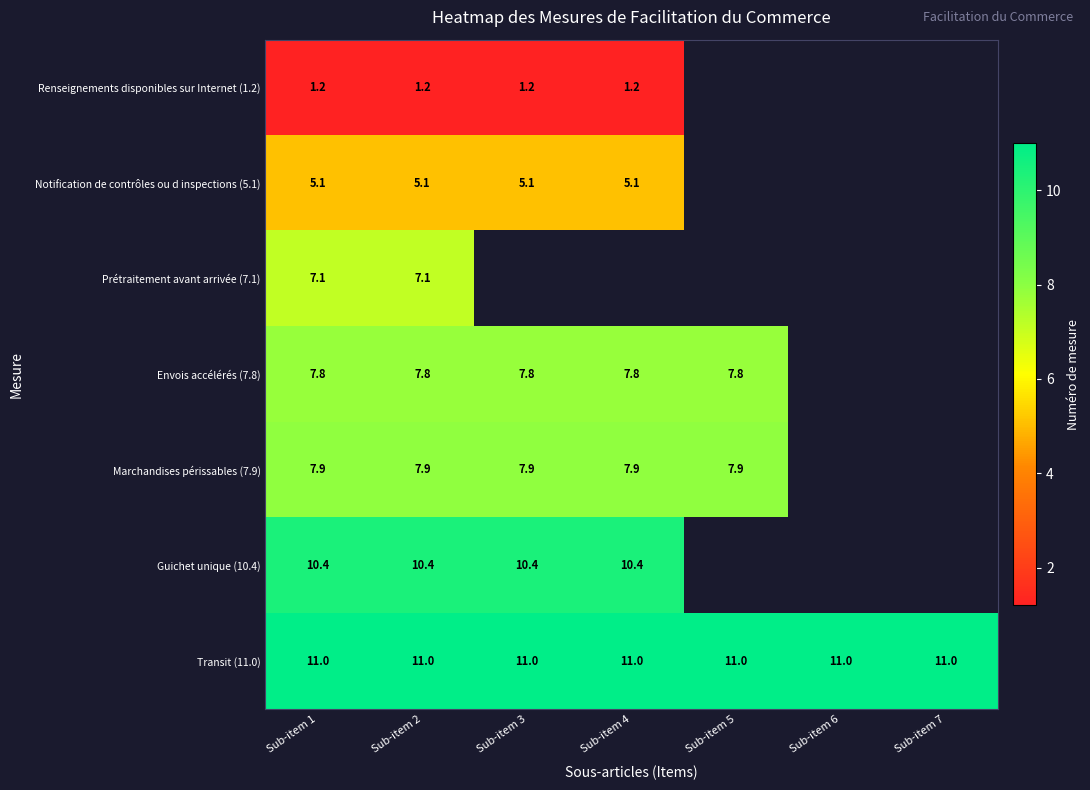

True or false: Marchandises périssables (7.9) has a value of 7.9 at Sub-item 2.

True